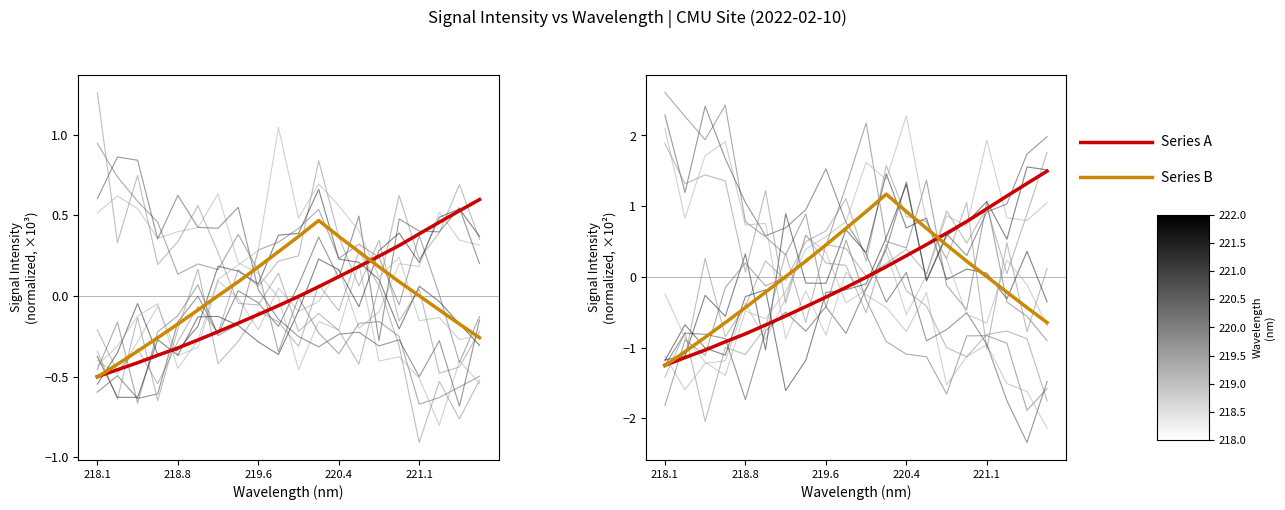

True or false: Series A (primary) has more than 1 interior local peaks.

False